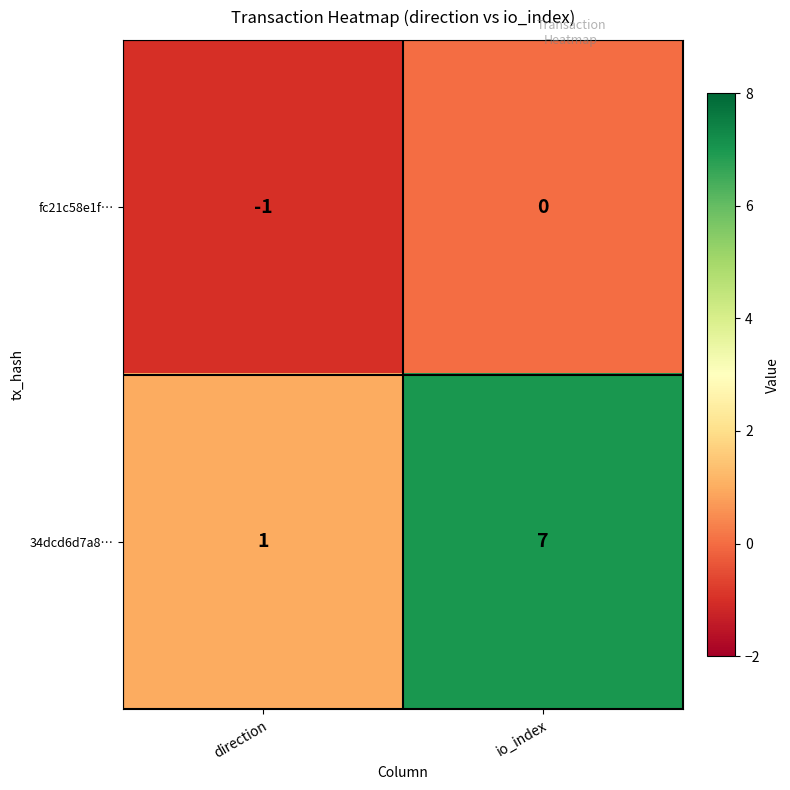

Which series changed the most between direction and io_index?

34dcd6d7a8…